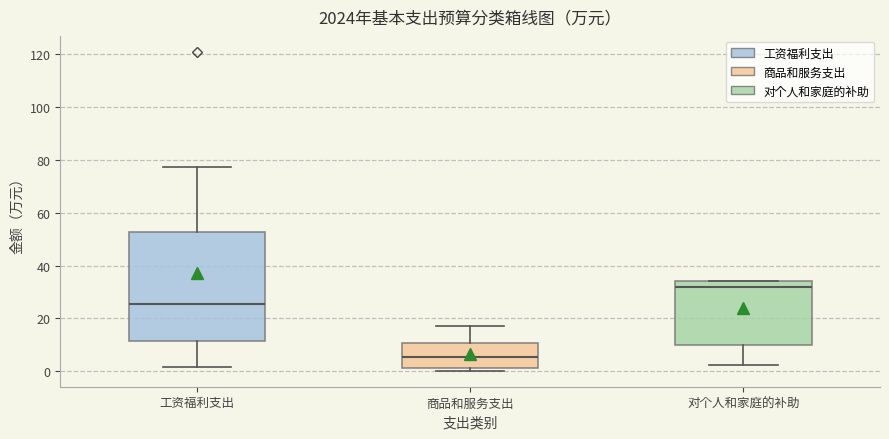

Reading left to right, read every box against the y-axis: the position of its median line, the range the box covers, and the ends of its whiskers. The values are not printed on the chart, so give them approximately, as read against the axis.

工资福利支出: median 26, box 12 to 52, whiskers 2 to 78
商品和服务支出: median 6, box 2 to 10, whiskers 0 to 18
对个人和家庭的补助: median 32, box 10 to 34, whiskers 2 to 34